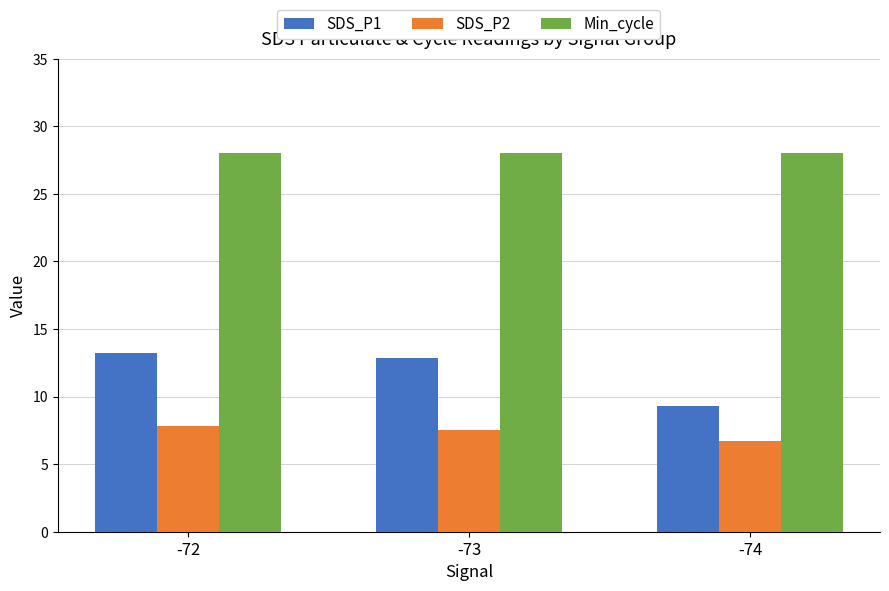

Reading left to right, list all the values displayed in this chart.

SDS_P1: -72=13.2	-73=12.9	-74=9.3
SDS_P2: -72=7.8	-73=7.5	-74=6.7
Min_cycle: -72=28.0	-73=28.0	-74=28.0